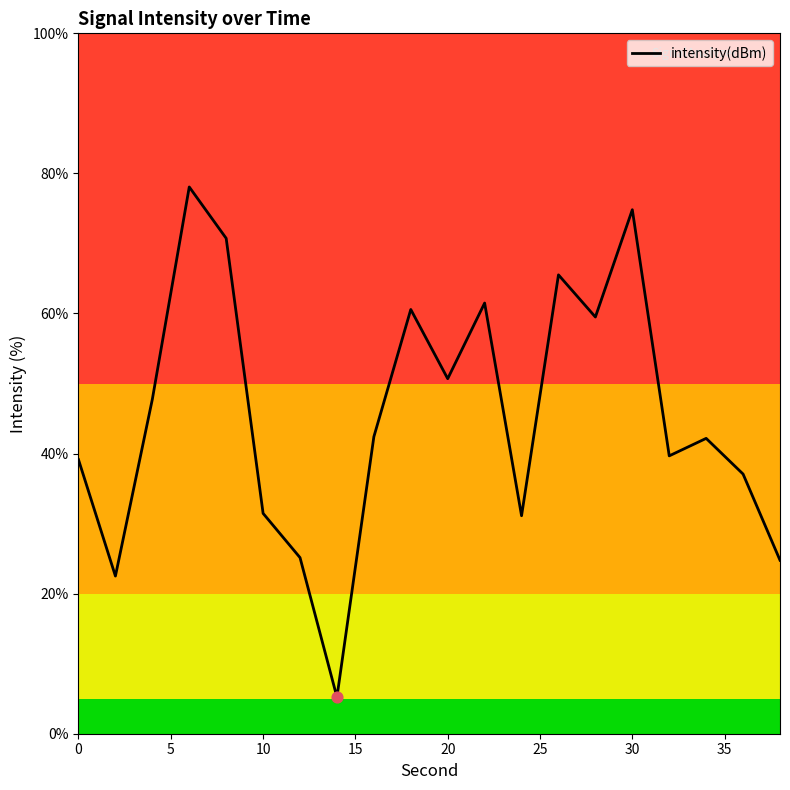

What is the difference between the maximum and minimum values?

72.8